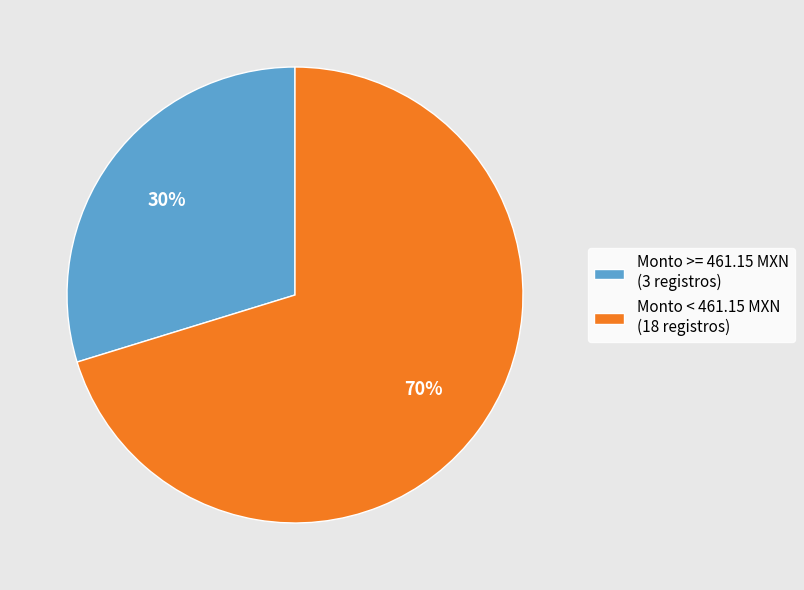

How many slices are in this pie chart?

2